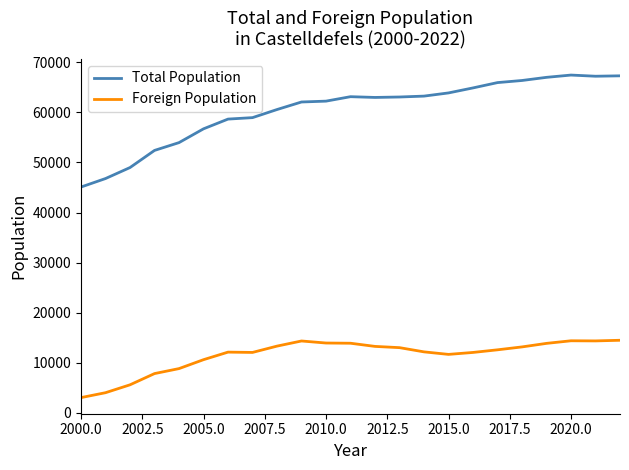

How many lines are shown in the chart?

2